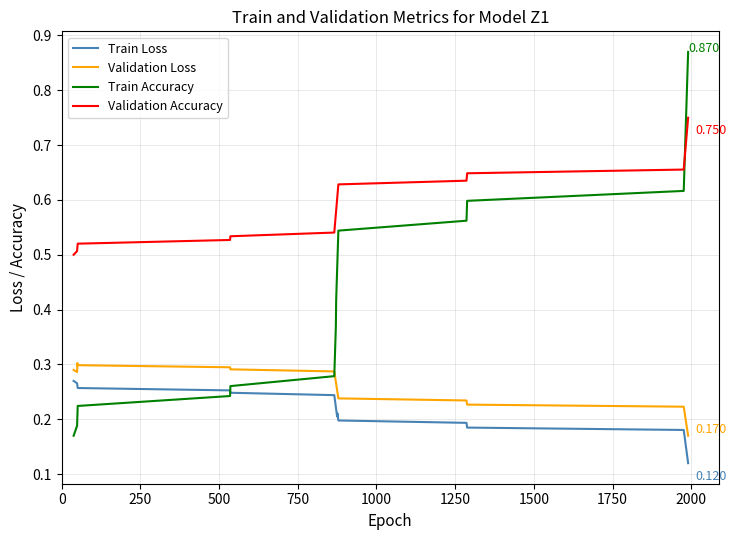

Which series has the largest total across all categories?

Validation Accuracy